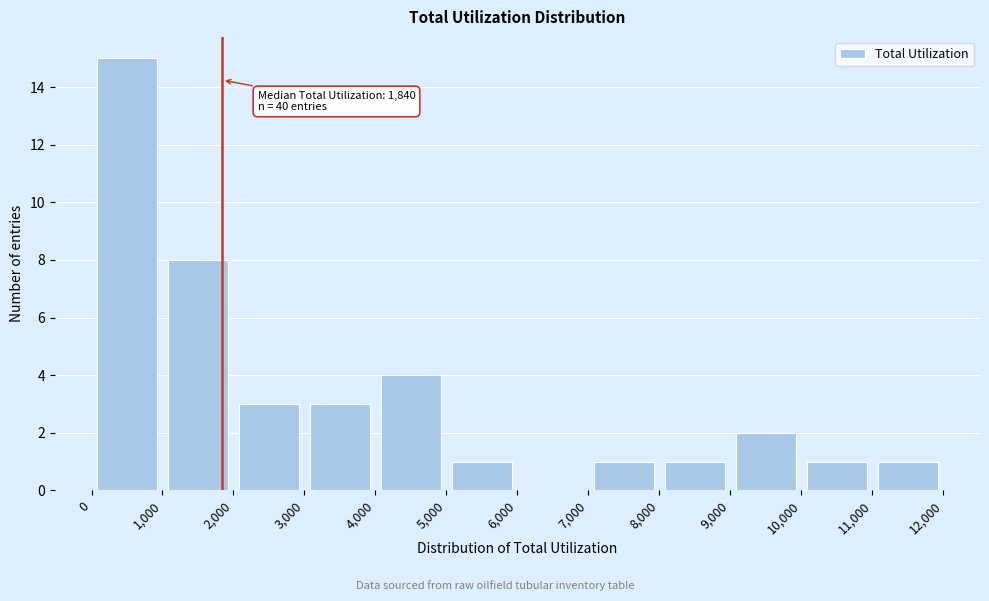

Which range on the x-axis has the tallest bar?

0 to 1,000